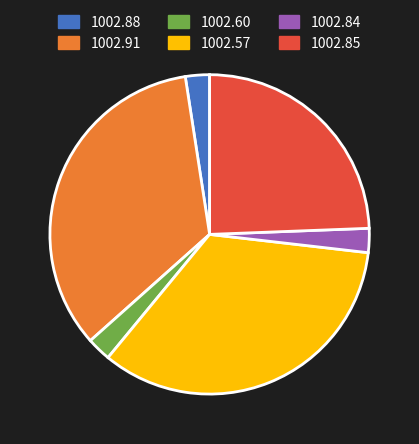

How many segments does this pie chart have?

6